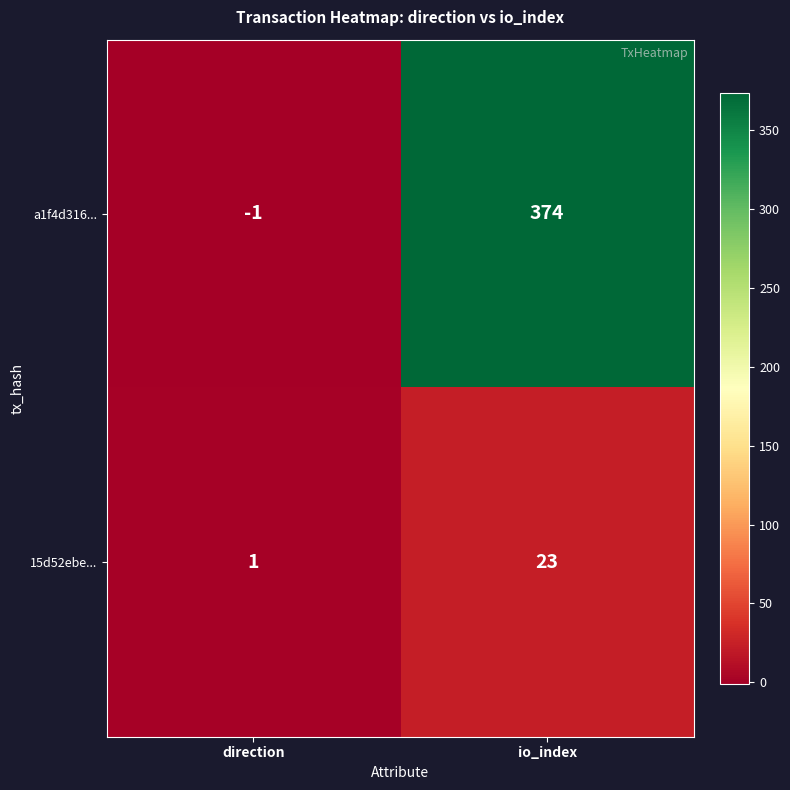

The a1f4d316... series shows 238 at io_index. True or false?

False